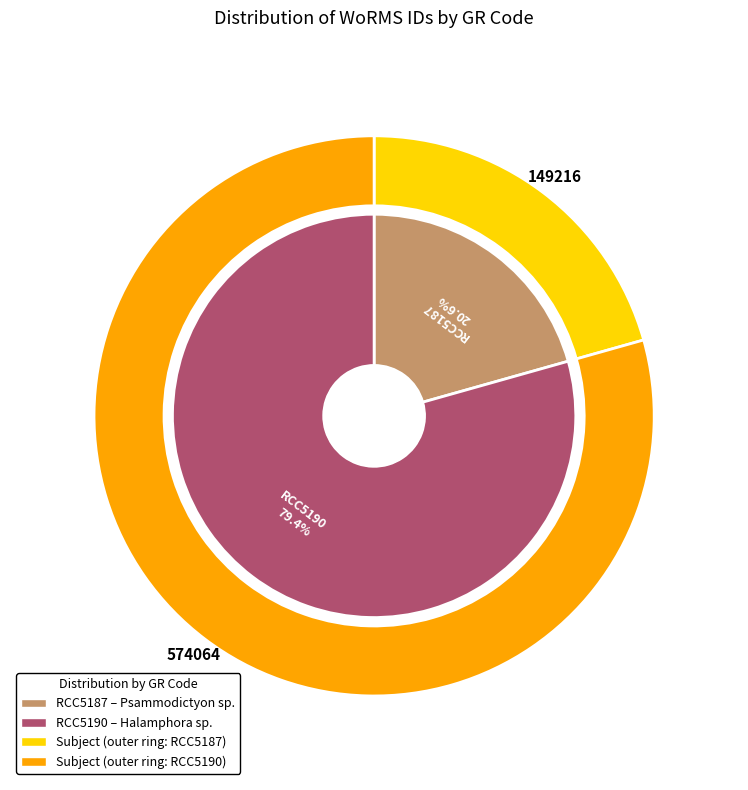

To the nearest percent, what is the combined percentage of RCC5187 and RCC5190?

100%